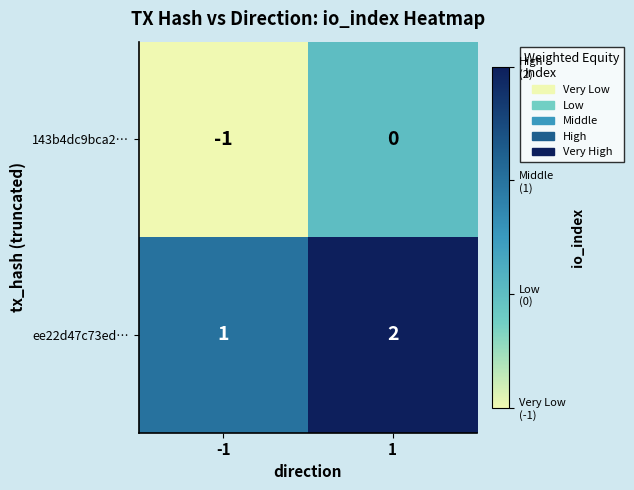

Reading left to right, what are all the values shown in this chart?

143b4dc9bca2…: -1=-1	1=0
ee22d47c73ed…: -1=1	1=2